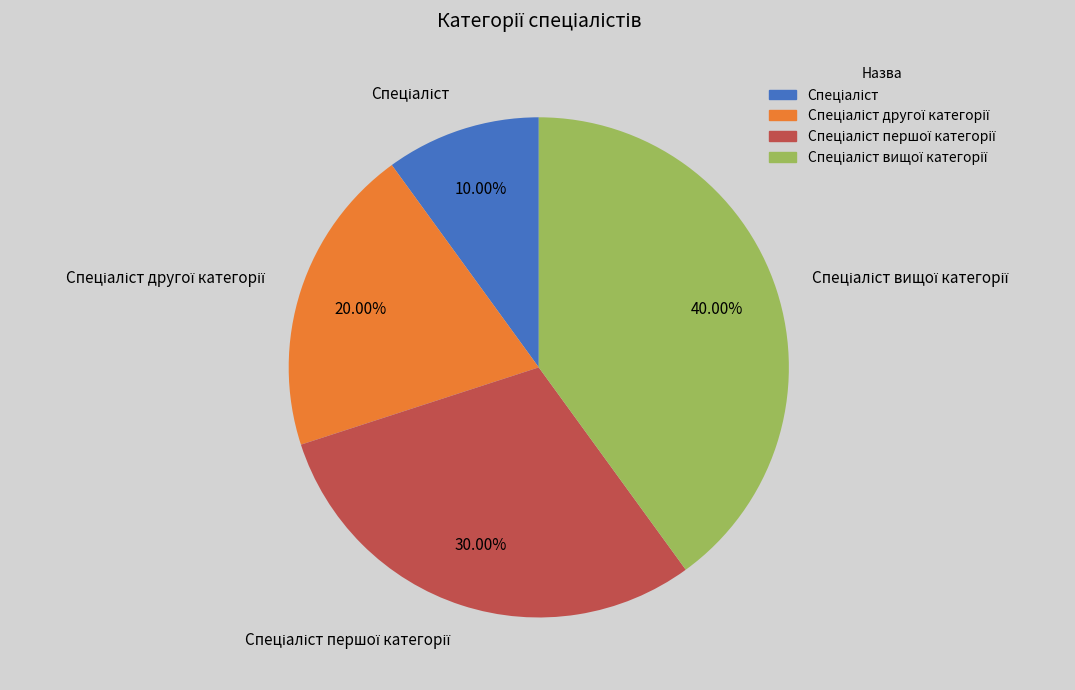

How many segments does this pie chart have?

4